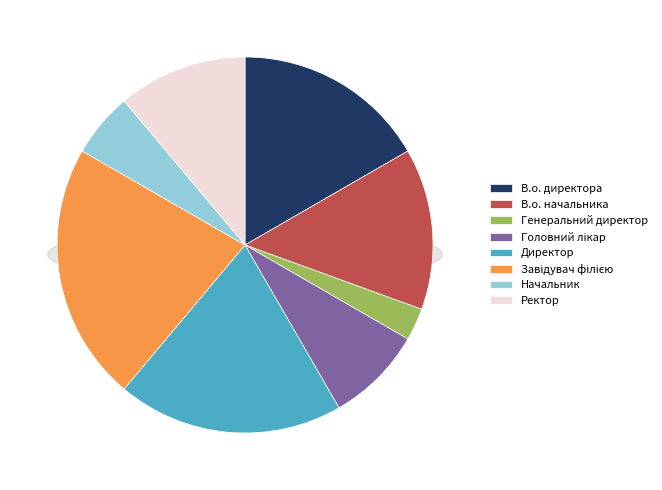

To the nearest percent, what portion does Начальник represent?

6%